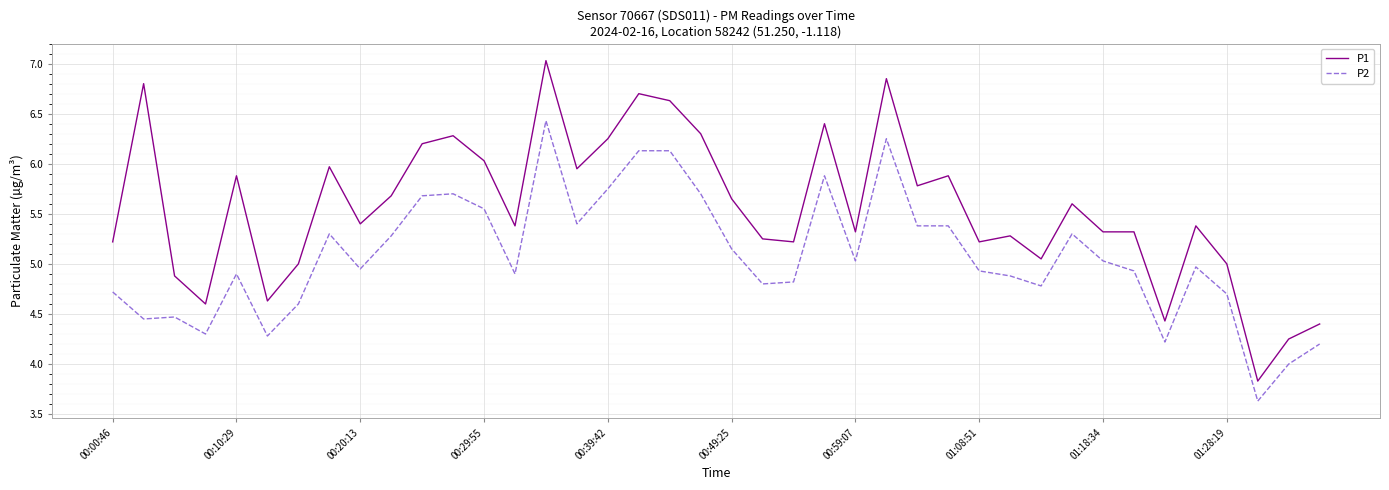

Which series has the widest spread of values?

P1